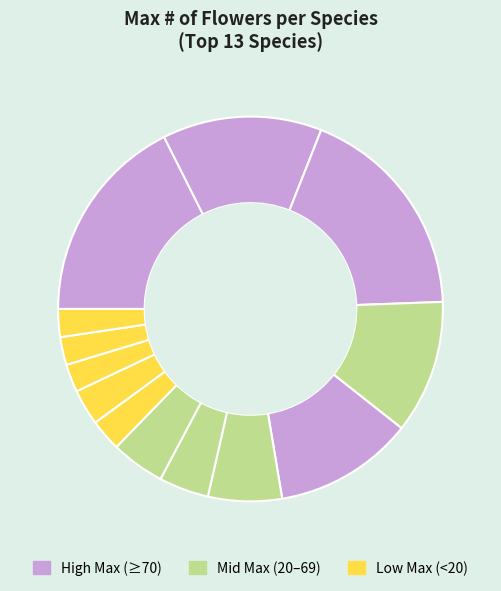

How many slices are in this pie chart?

13